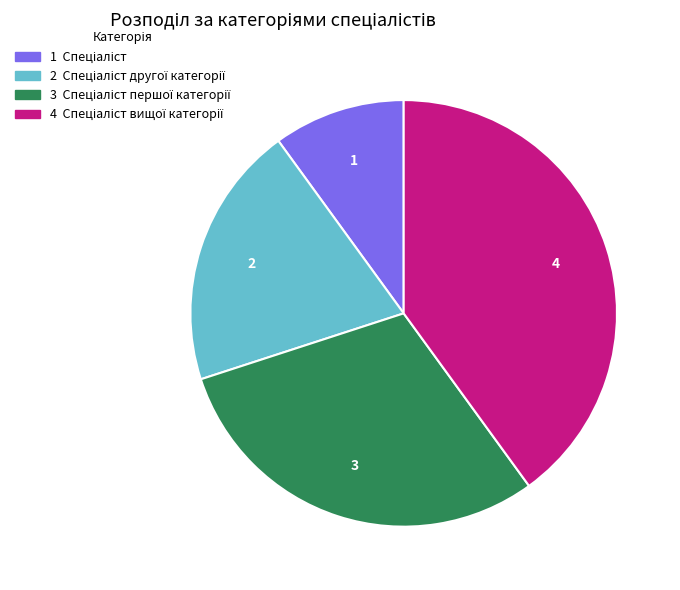

Does any single category account for the majority?

No